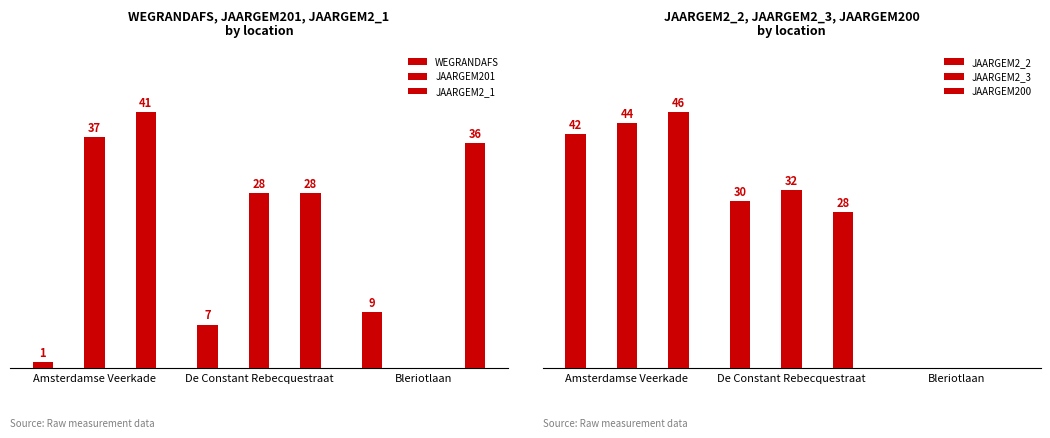

What is the total value across all series at Amsterdamse Veerkade?

211